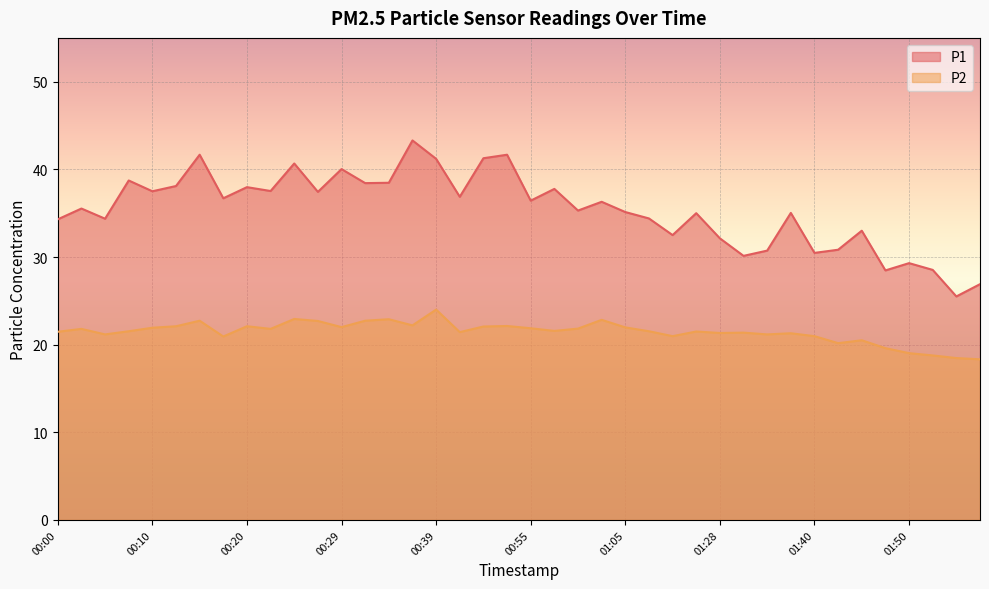

True or false: P2 and P1 cross at least once.

False